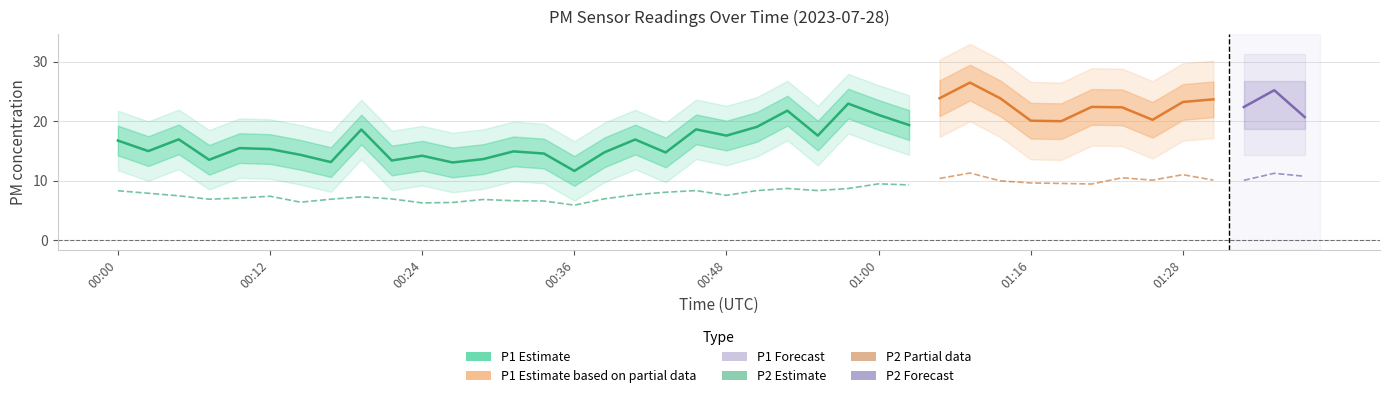

Reading left to right, list all the values displayed in this chart.

P1: 00:00=16.8	00:02=15.0	00:05=16.9	00:07=13.5	00:10=15.5	00:12=15.3	00:14=14.3	00:17=13.1	00:19=18.6	00:22=13.4	00:24=14.2	00:27=13.1	00:29=13.6	00:31=14.9	00:34=14.6	00:36=11.7	00:39=14.8	00:41=16.9	00:43=14.8	00:46=18.6	00:48=17.6	00:51=19.1	00:53=21.8	00:56=17.6	00:58=22.9	01:00=21.1	01:03=19.4	01:08=23.9	01:11=26.5	01:13=23.8	01:16=20.1	01:18=20.0	01:20=22.4	01:23=22.3	01:26=20.2	01:28=23.2	01:31=23.7	01:33=22.4	01:35=25.2	01:38=20.7
P2: 00:00=8.3	00:02=7.9	00:05=7.5	00:07=6.9	00:10=7.1	00:12=7.4	00:14=6.4	00:17=6.9	00:19=7.3	00:22=7.0	00:24=6.3	00:27=6.3	00:29=6.8	00:31=6.7	00:34=6.6	00:36=5.9	00:39=7.0	00:41=7.7	00:43=8.1	00:46=8.3	00:48=7.5	00:51=8.3	00:53=8.7	00:56=8.3	00:58=8.7	01:00=9.5	01:03=9.3	01:08=10.4	01:11=11.3	01:13=10.0	01:16=9.6	01:18=9.6	01:20=9.4	01:23=10.5	01:26=10.1	01:28=11.0	01:31=10.1	01:33=10.1	01:35=11.2	01:38=10.8